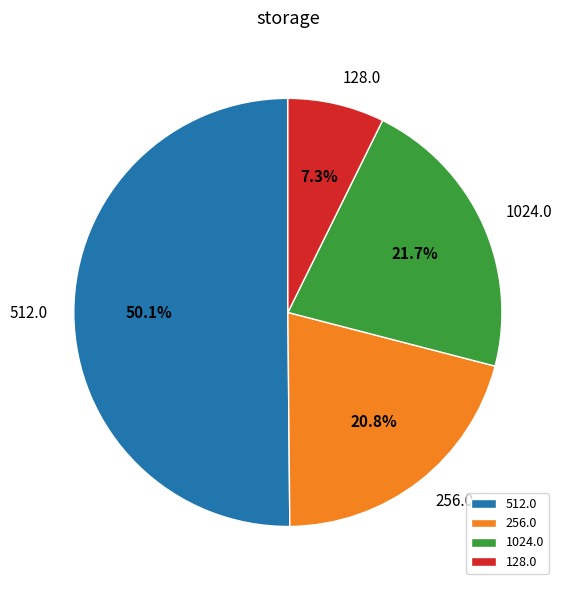

Which category has the biggest portion of the pie?

512.0